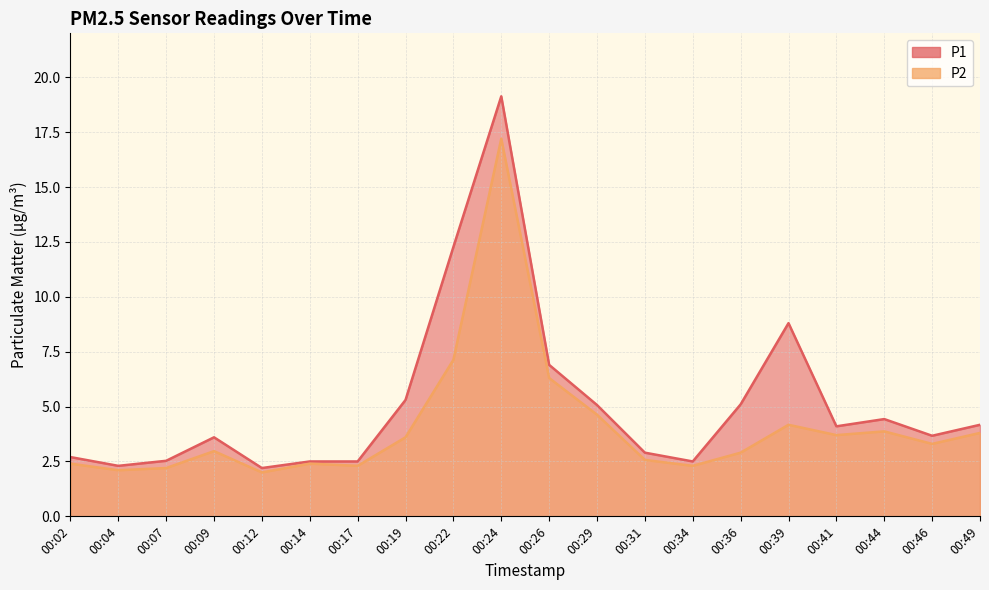

True or false: P2 and P1 intersect in this chart.

False